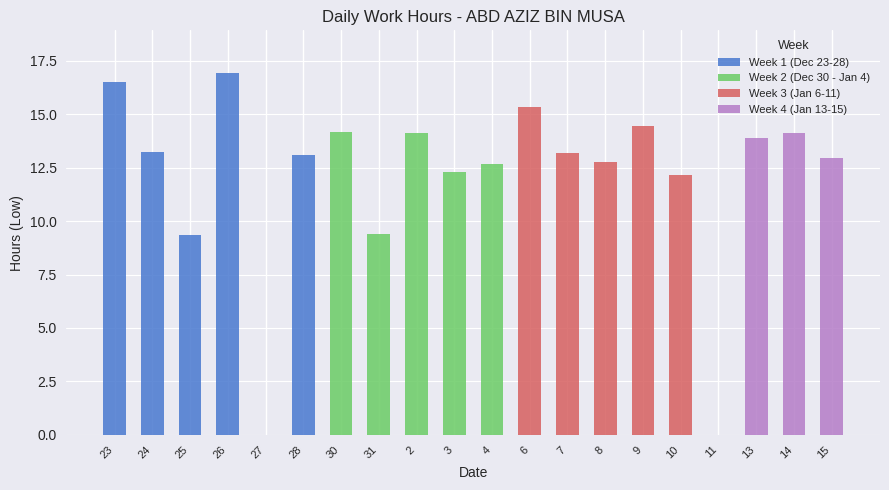

Is it true that the value at 14 is 14.1?

True